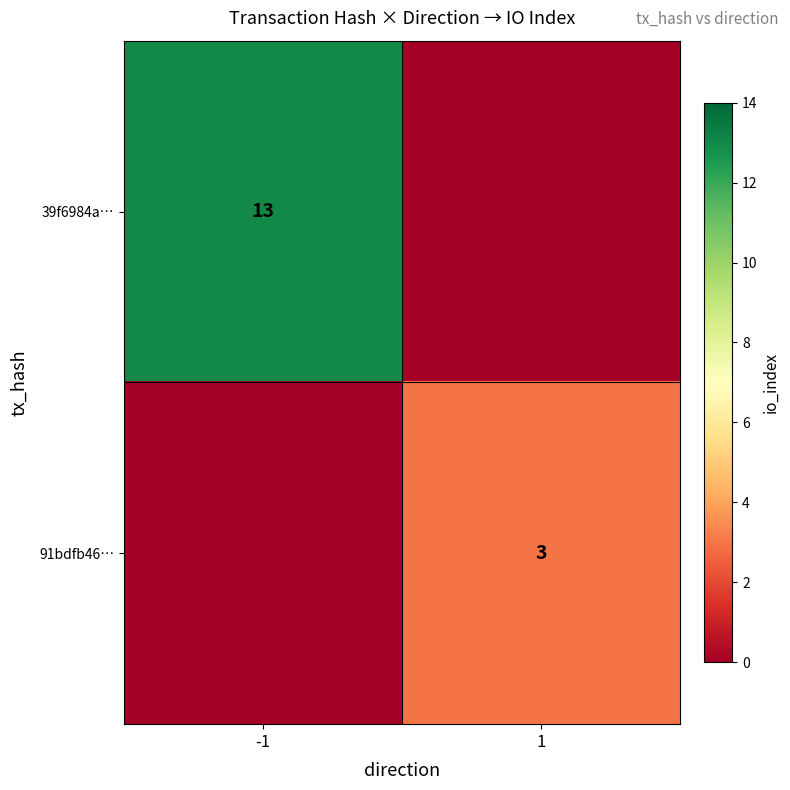

The 91bdfb46… series shows 1 at 1. True or false?

False